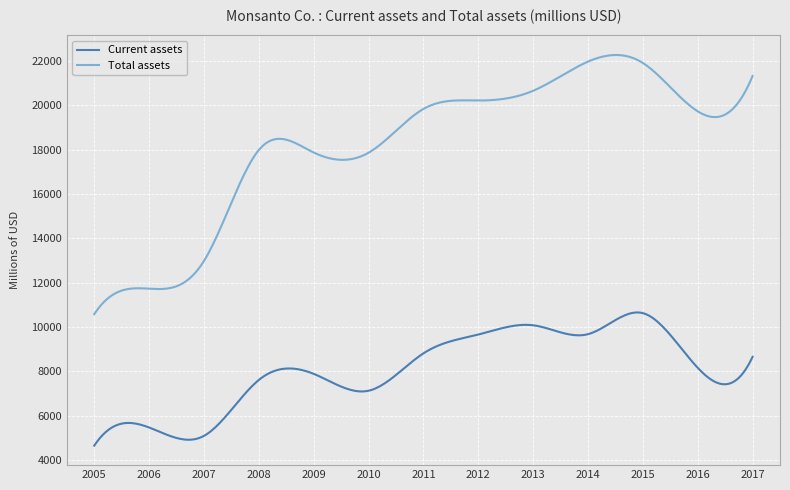

What is the greatest value displayed?

22280.0